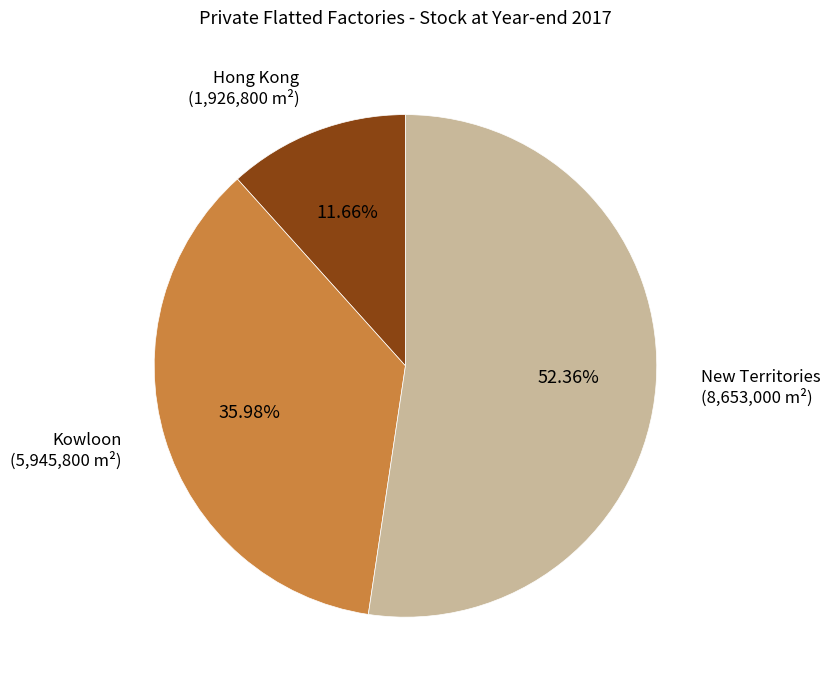

Which category has the smallest portion of the pie?

Hong Kong